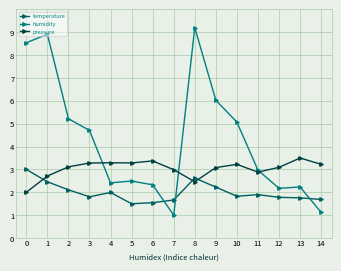

At which label is temperature closest to 2?

4